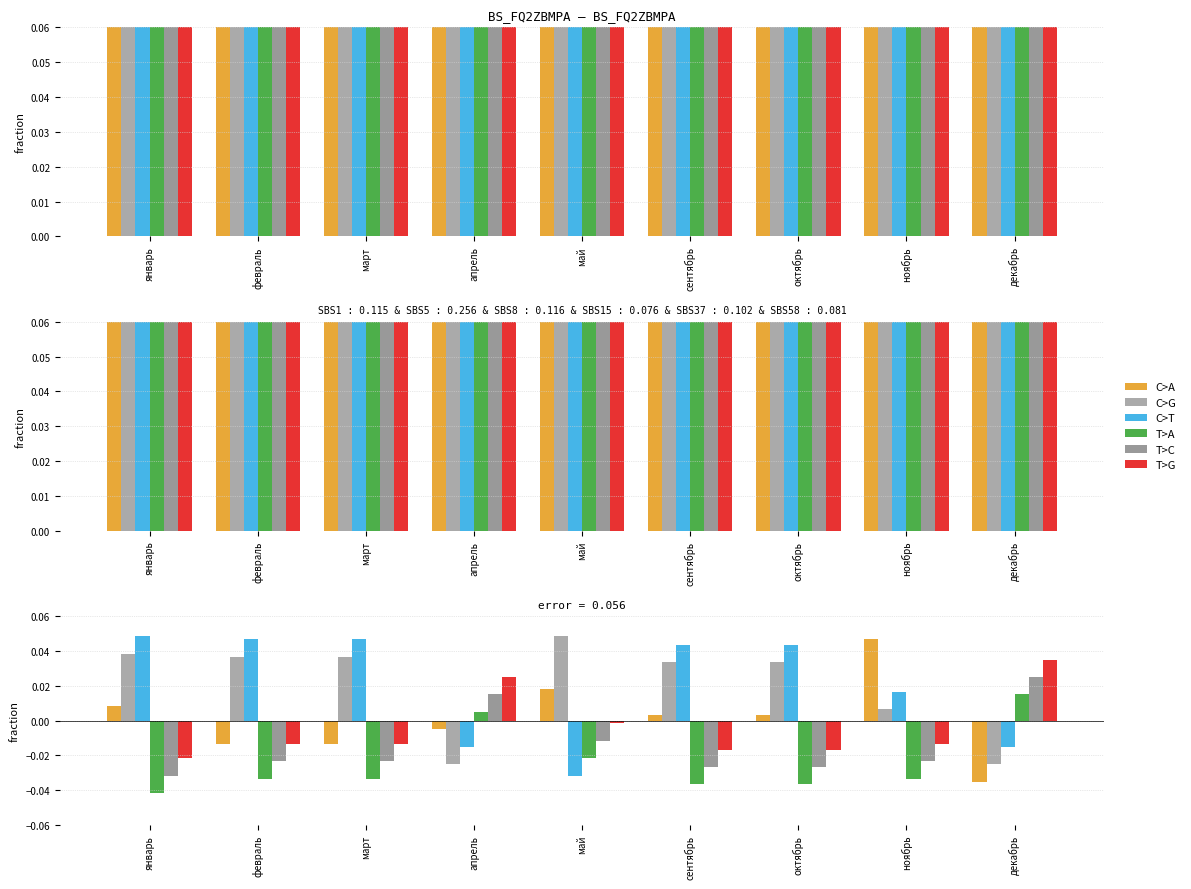

Between апрель and сентябрь, which series saw the biggest shift?

C>G